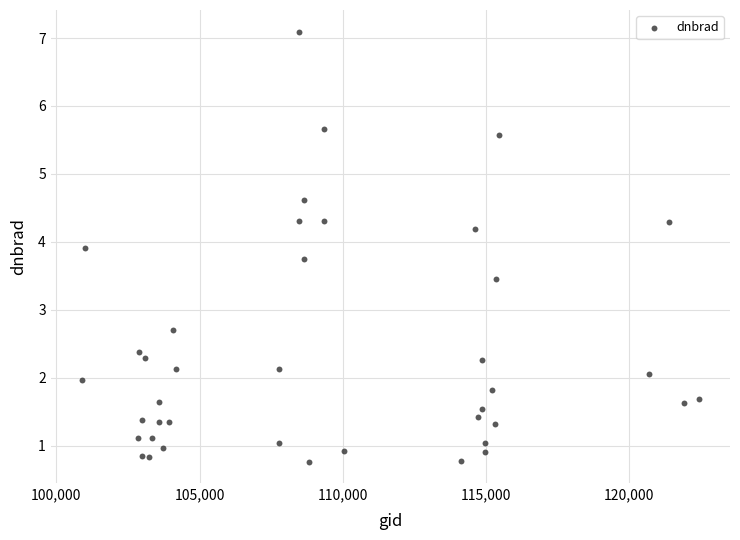

What is the range of Y values (max minus min)?

6.3